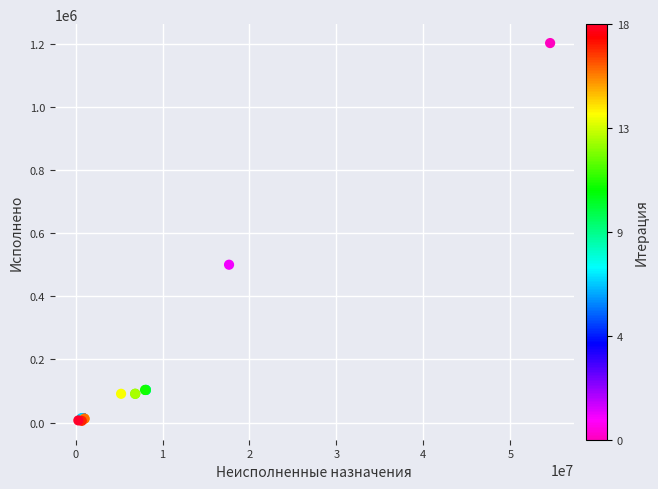

What Y value in the scatter plot is closest to 603574?

499791.3